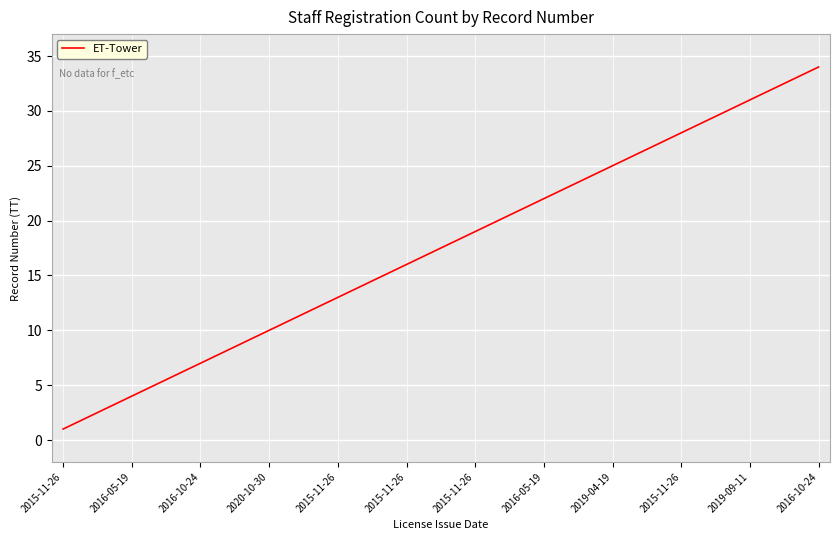

What is the greatest value displayed?

34